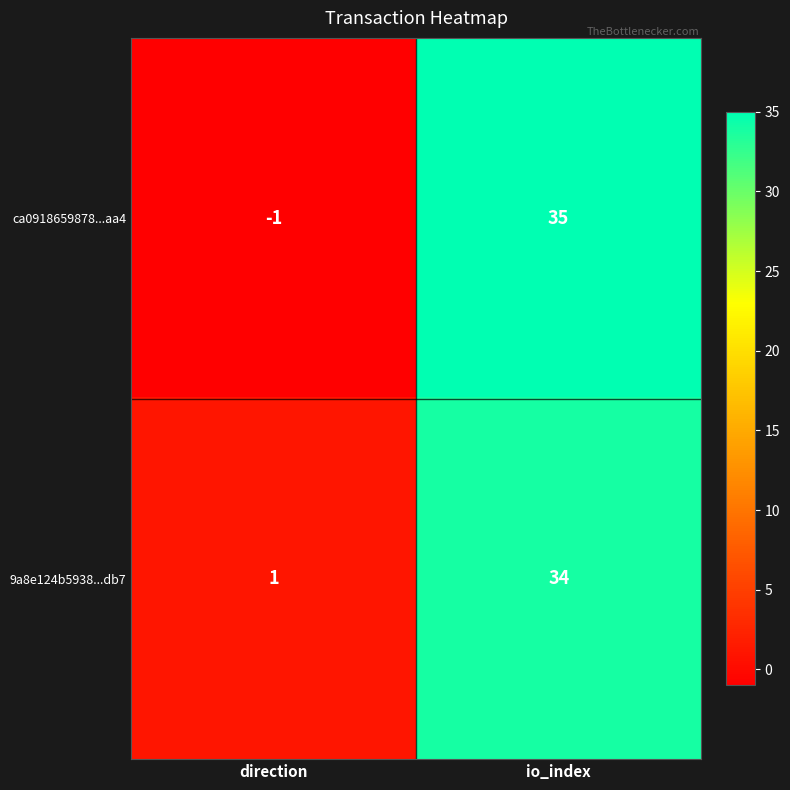

How many data points in ca0918659878...aa4 are less than 35?

1